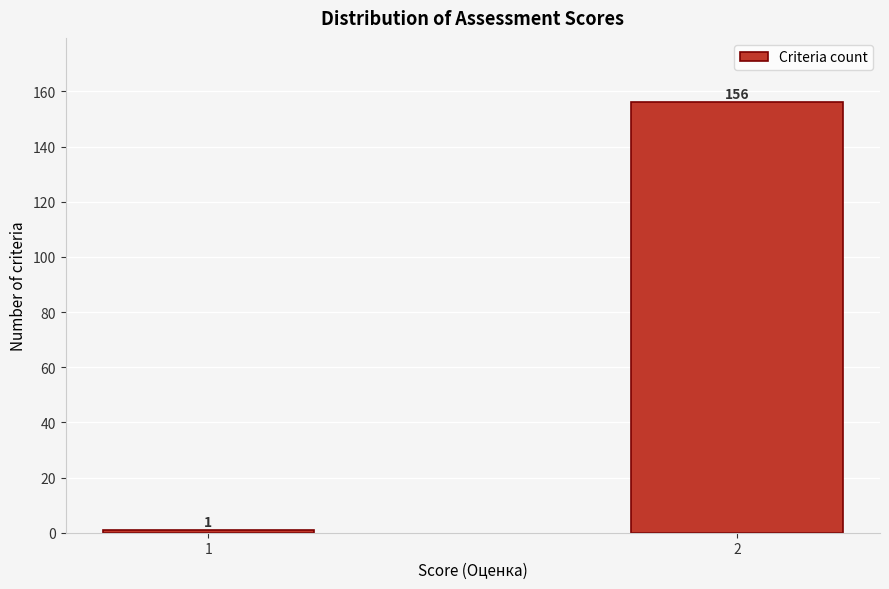

Reading right to left, transcribe all the data shown in this chart.

156	1